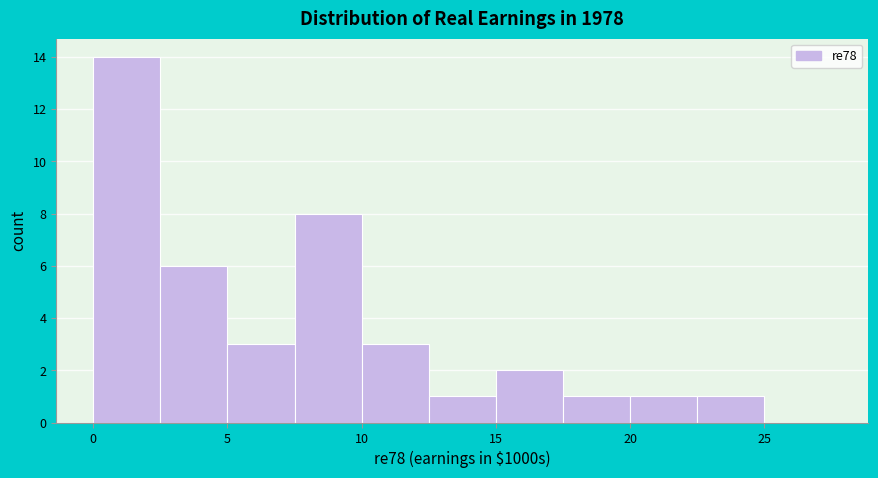

What is the height of the bar covering 2.5 to 5.0 on the x-axis? The values are not printed on the chart, so give them approximately, as read against the axis.

6